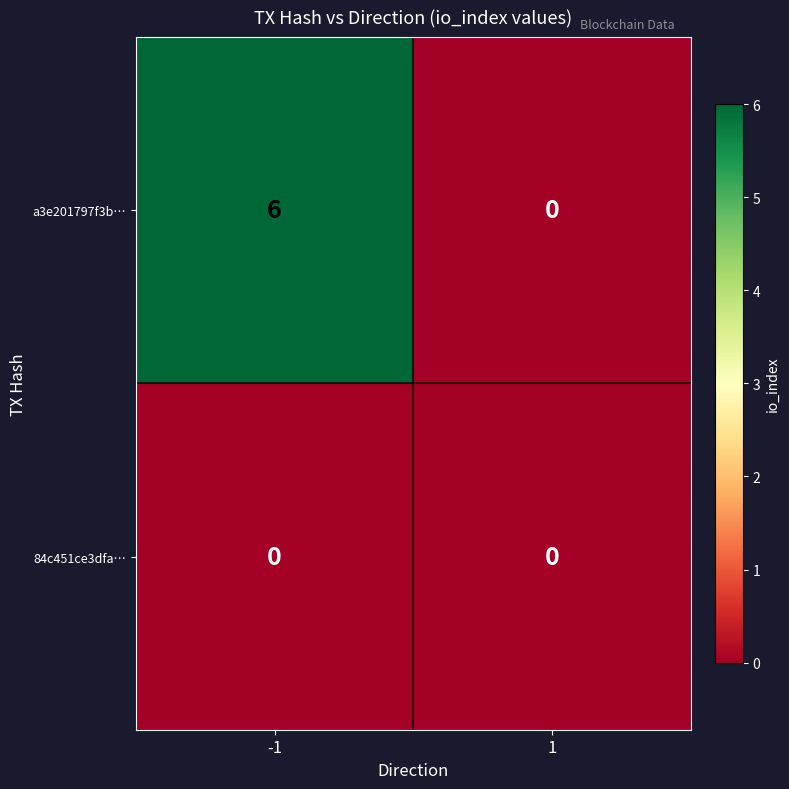

Is it true that 84c451ce3dfa… equals 0 at 1?

True